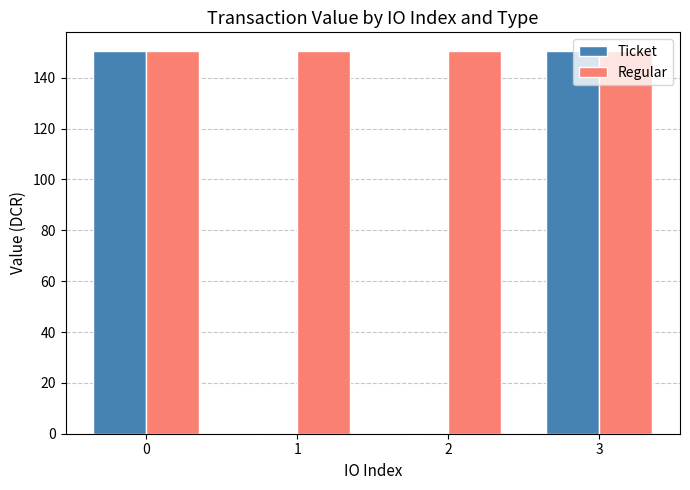

How many groups of bars are there?

4